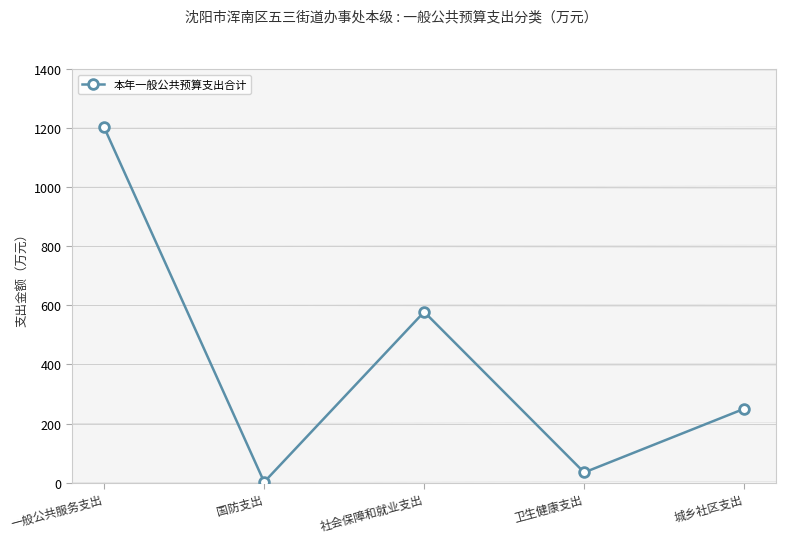

What is the ratio of the value at 城乡社区支出 to the value at 卫生健康支出?

7.2